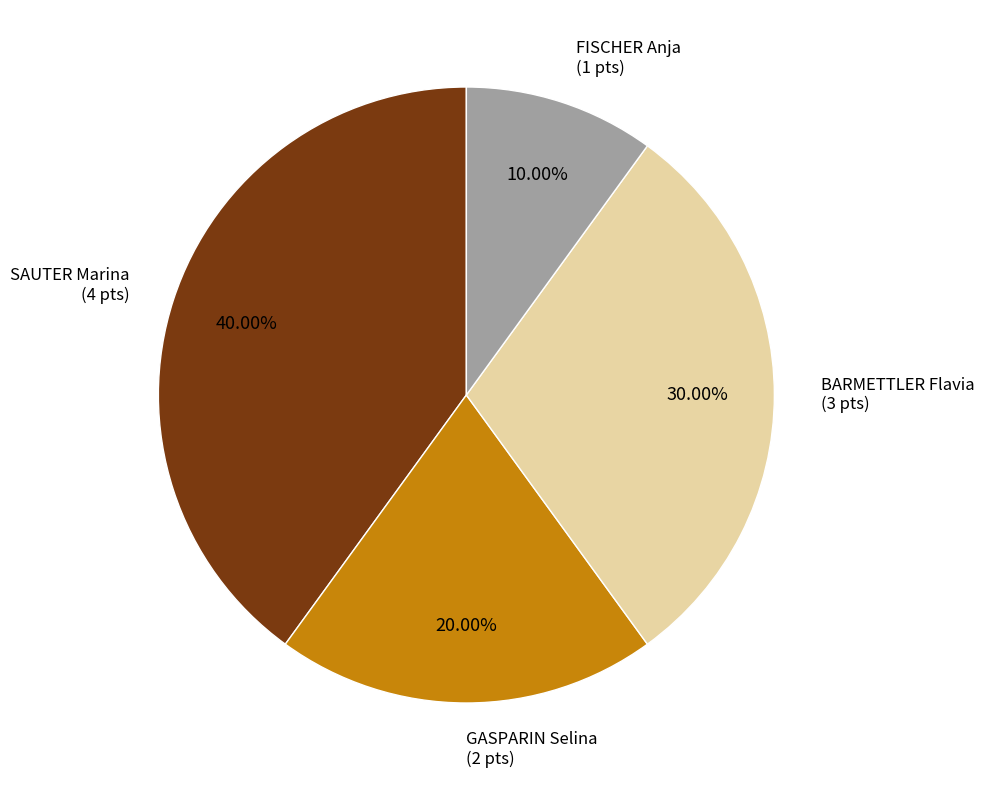

Which category has the smallest portion of the pie?

FISCHER Anja